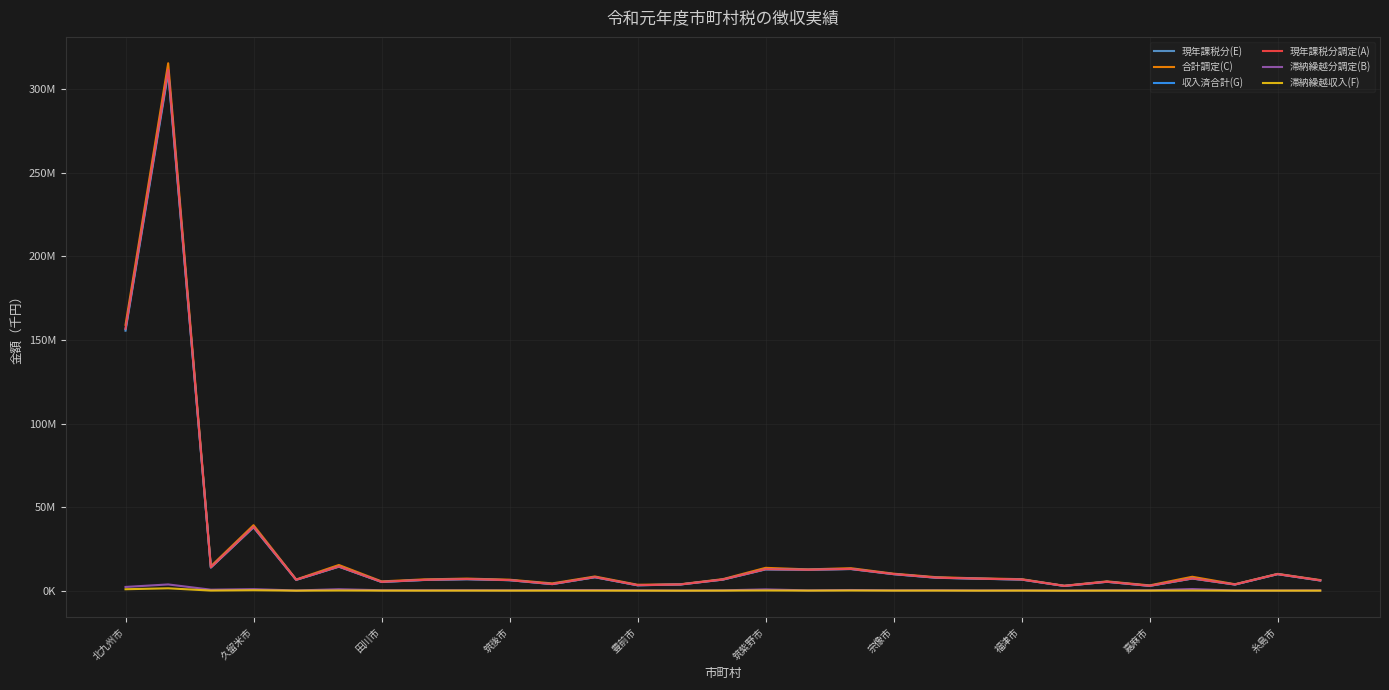

What is the lowest value of the 合計調定(C) series?

2979117